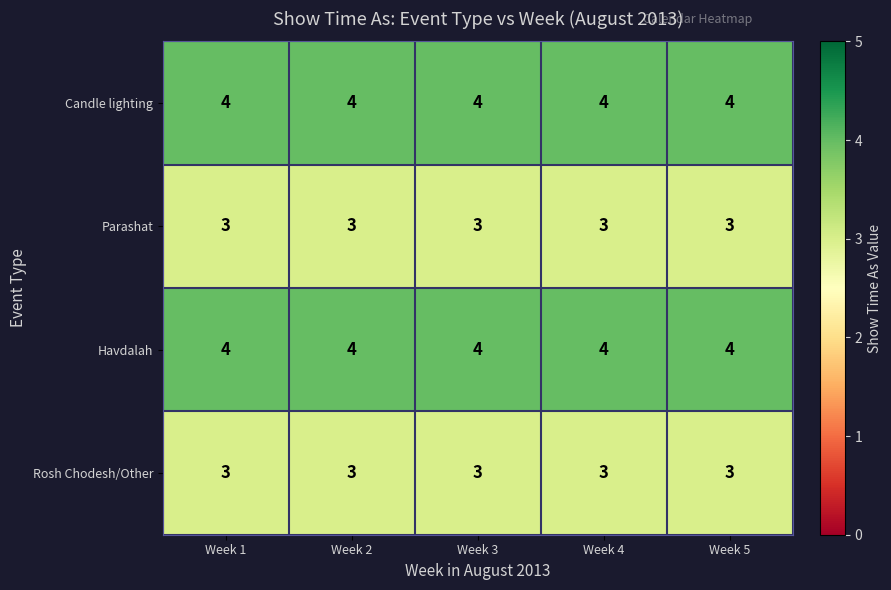

Is it true that Rosh Chodesh/Other equals 3 at Week 2?

True